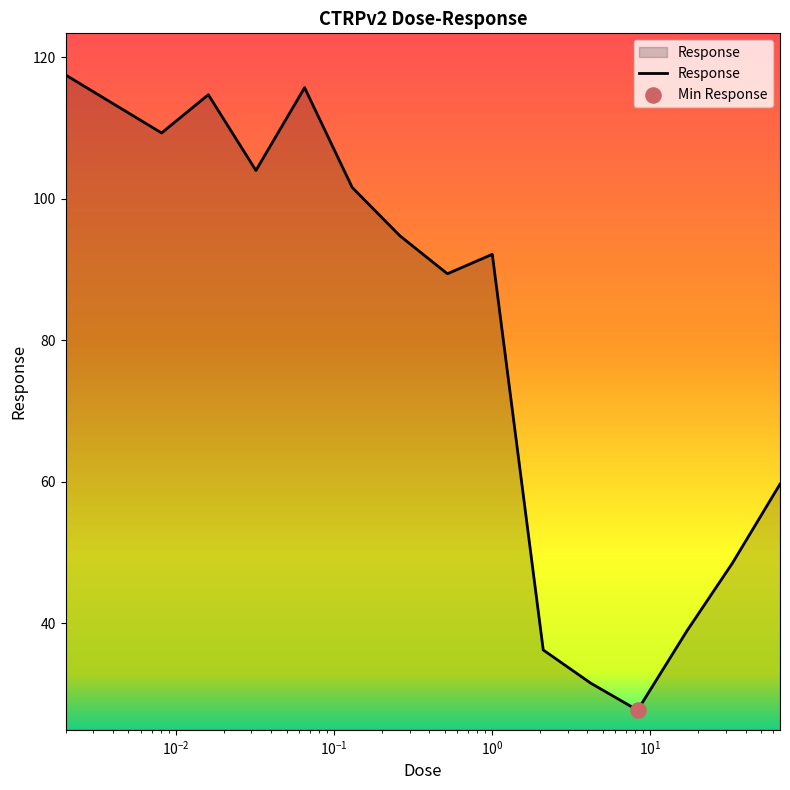

What is the difference between the maximum and minimum values?

89.8